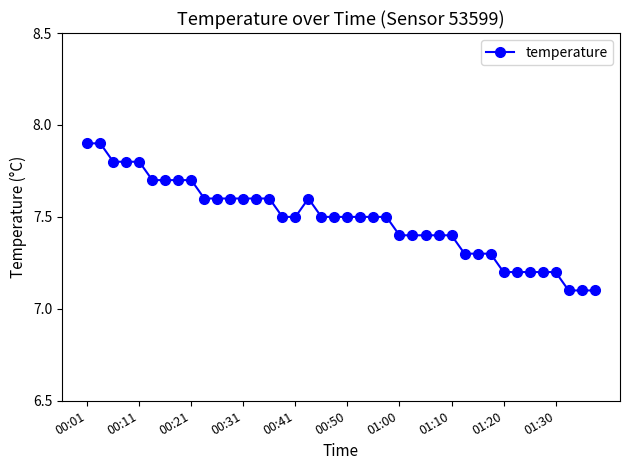

Count the values in the range 7 to 8.

40